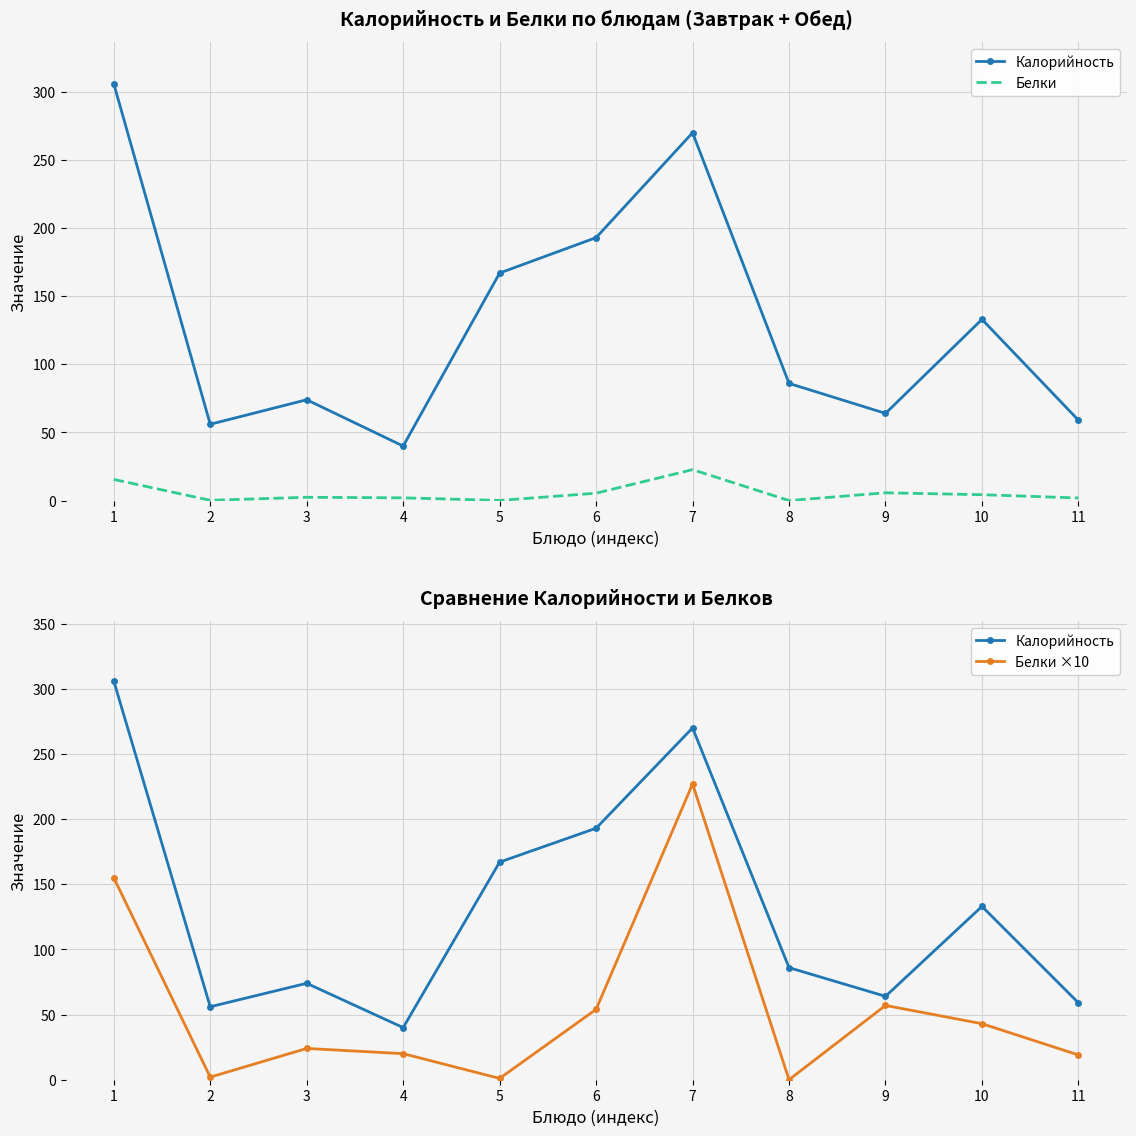

What is the value of the Калорийность point at the 3rd from the left?

74.0